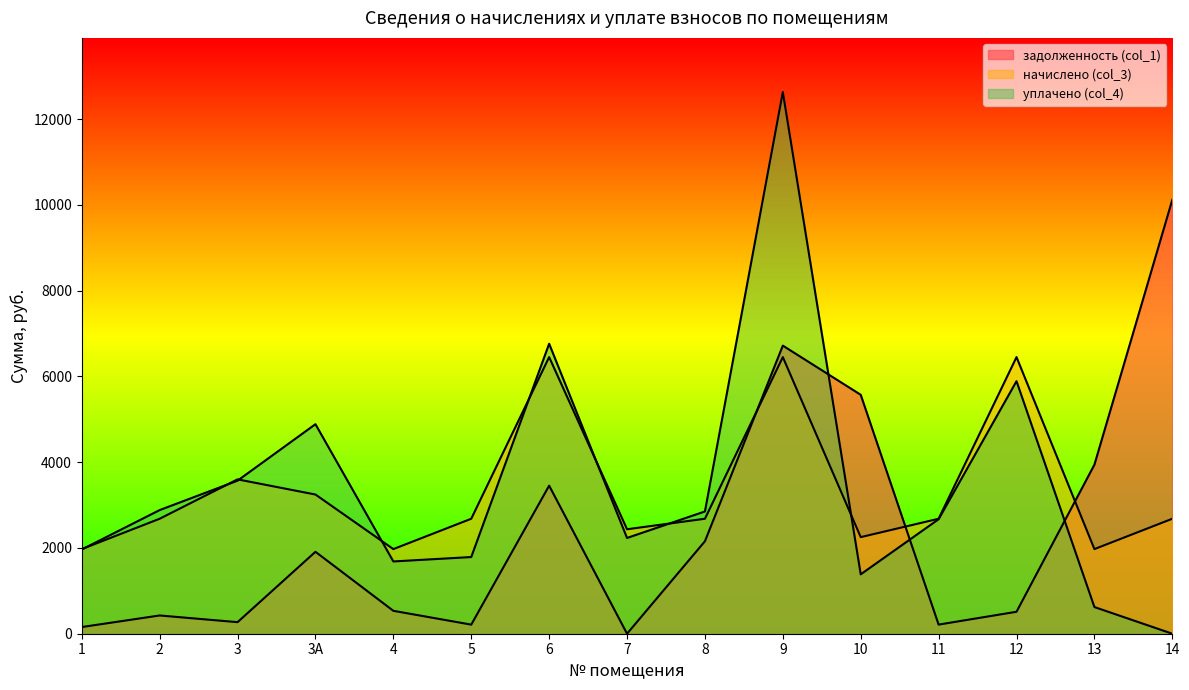

In уплачено (col_4), how many points are lower than both neighbors (excluding endpoints)?

3